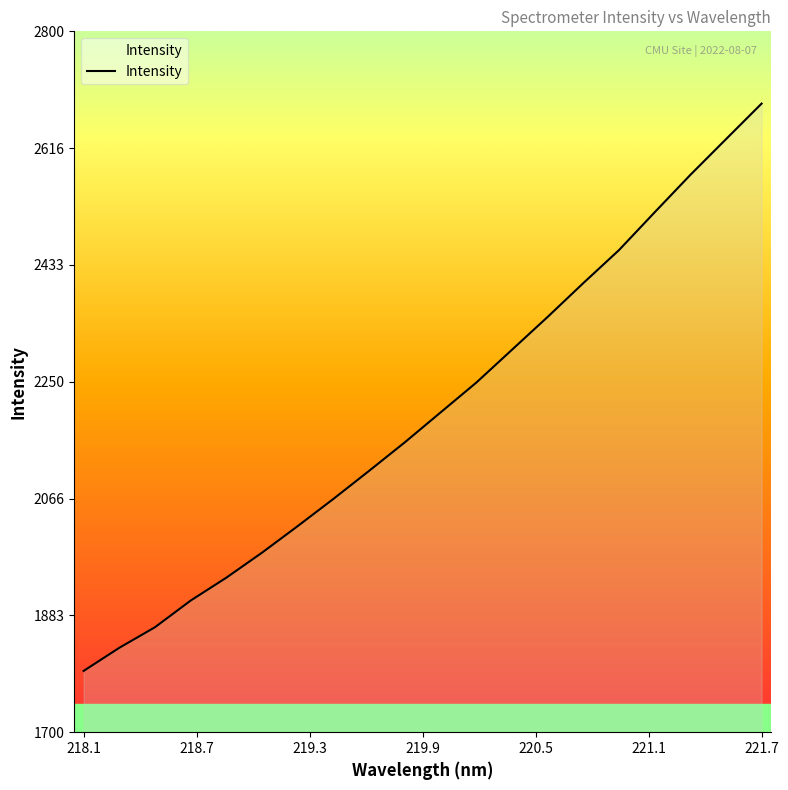

What is the difference between the maximum and minimum values?

890.4